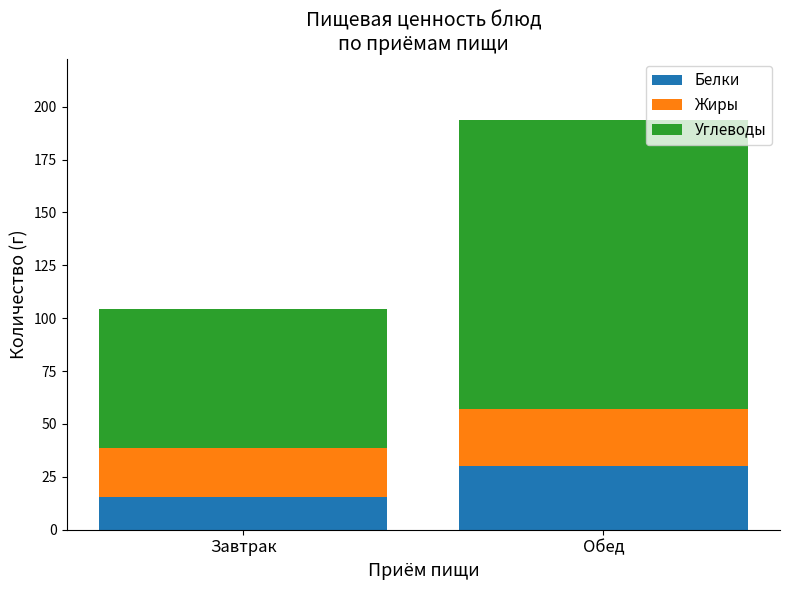

At which category is the sum across all series the highest?

Обед